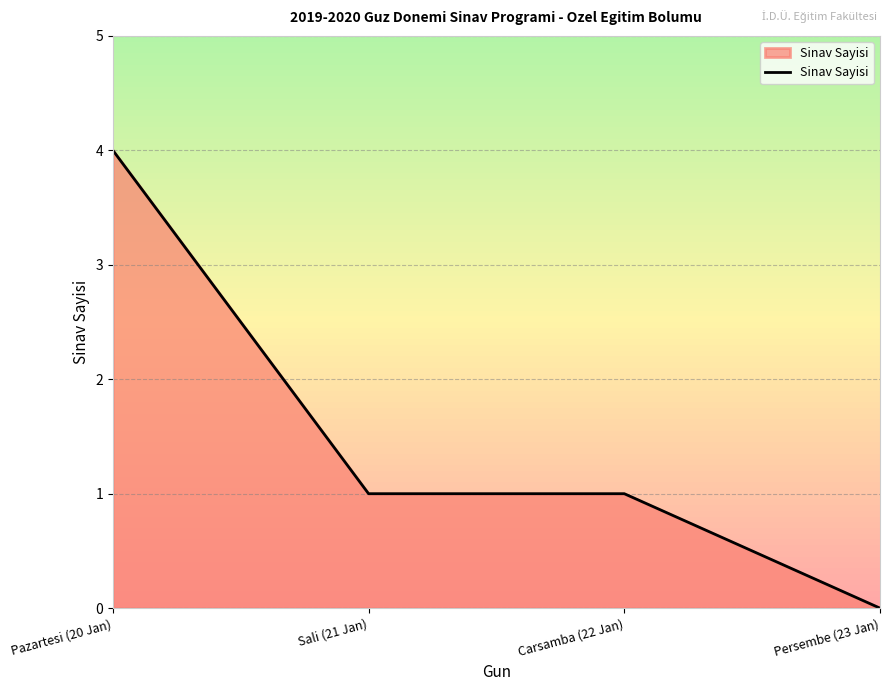

At which category does the chart reach its peak across all series?

Pazartesi (20 Jan)